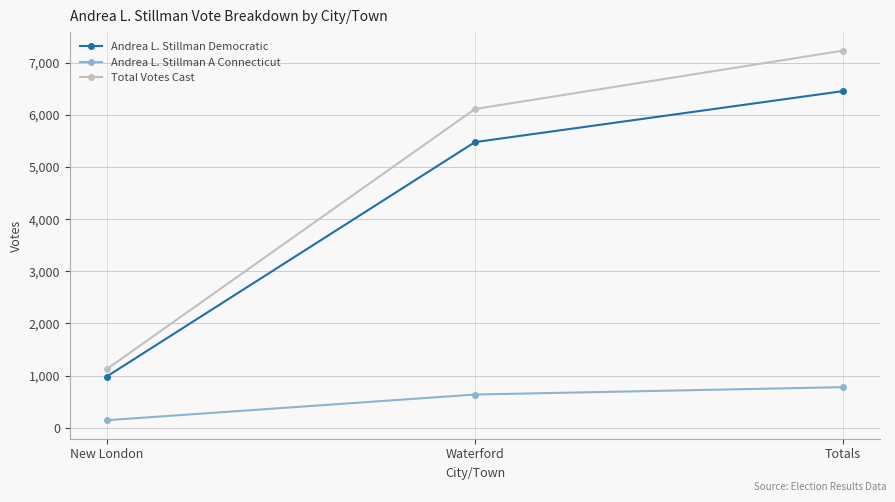

What is the label of the 1st point from the right?

Totals